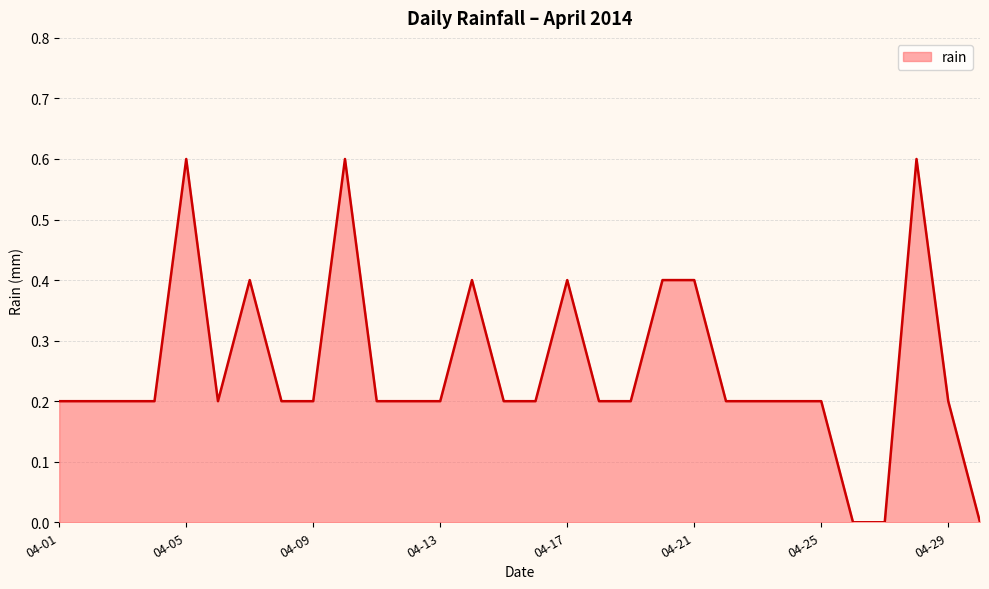

True or false: the data has more than 2 interior local peaks.

True